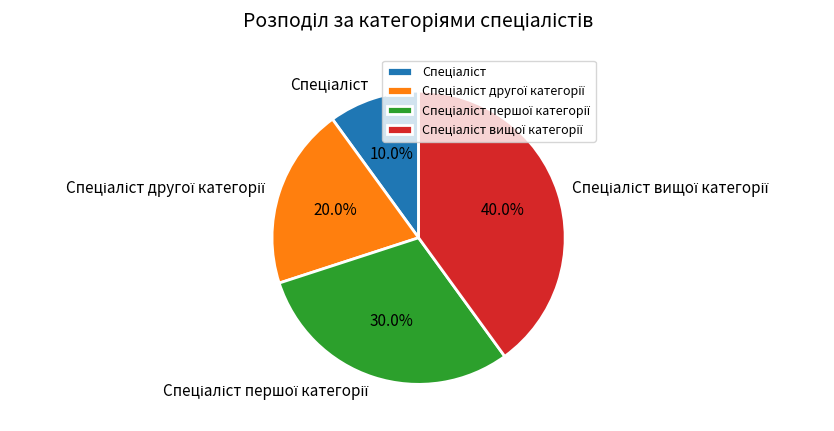

Is there any slice that represents more than half of the pie?

No